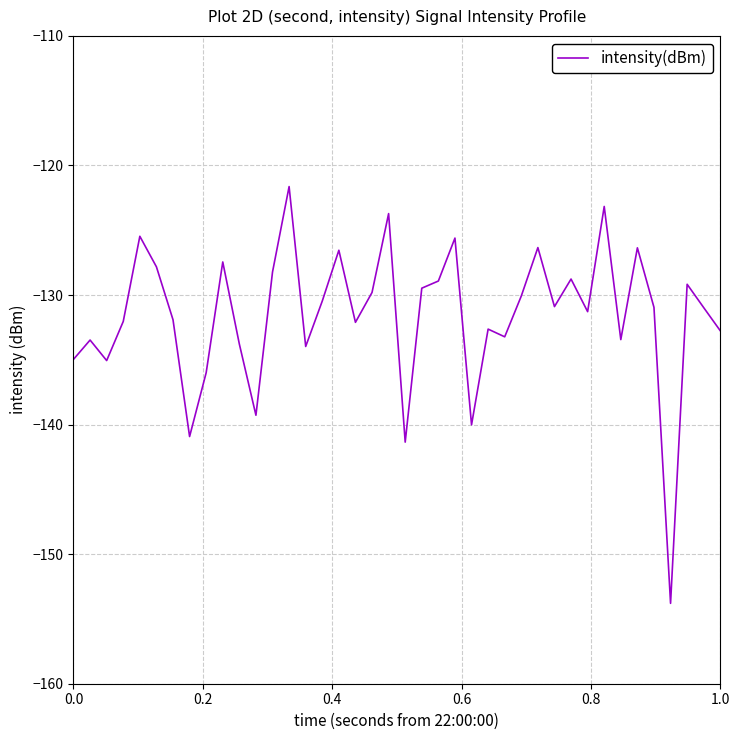

What is the difference between the maximum and minimum values?

32.2